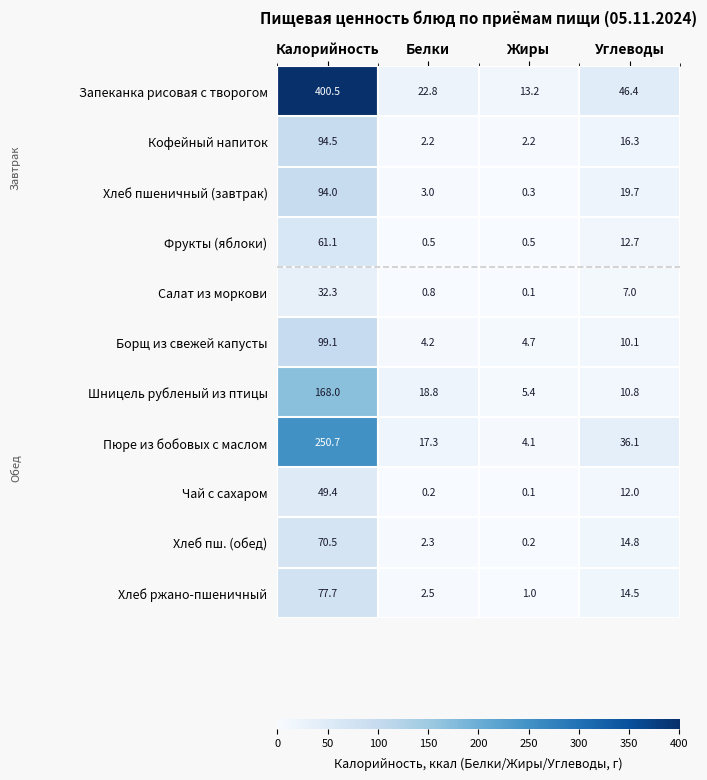

What is the average value of the Шницель рубленый из птицы series?

50.8